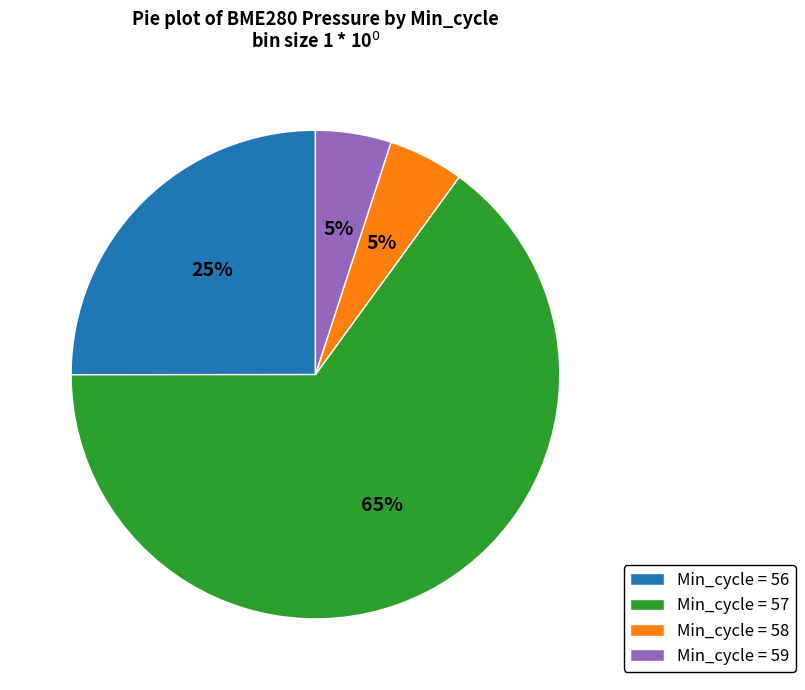

How many segments does this pie chart have?

4